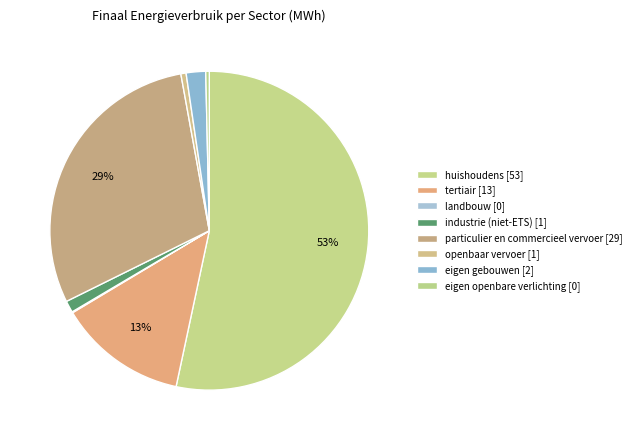

How many segments does this pie chart have?

8